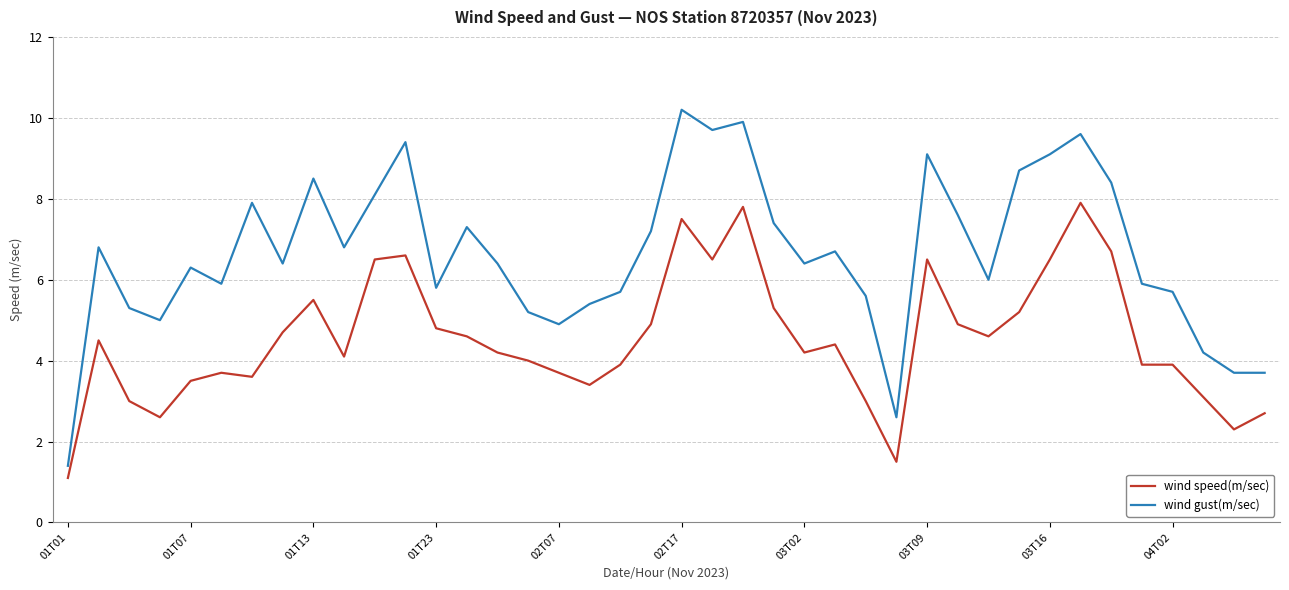

What is the lowest value of the wind speed(m/sec) series?

1.1